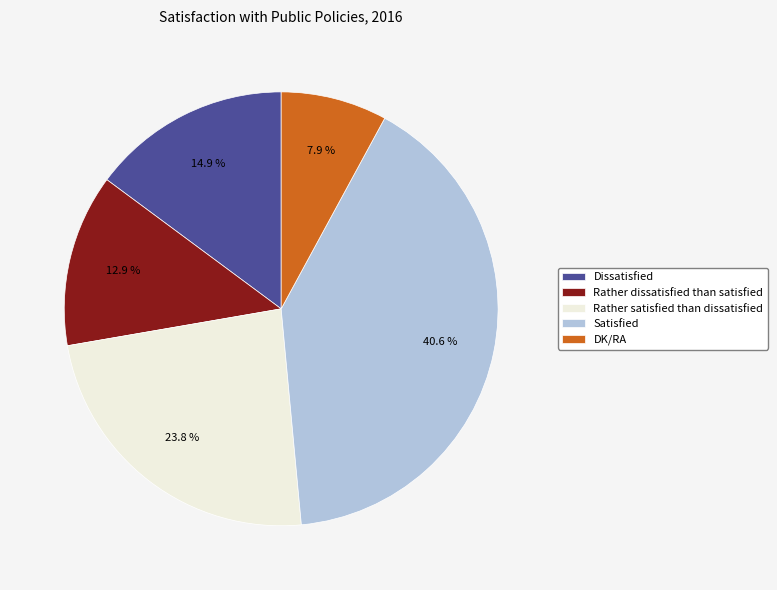

True or false: Satisfied accounts for 29% of the total.

False